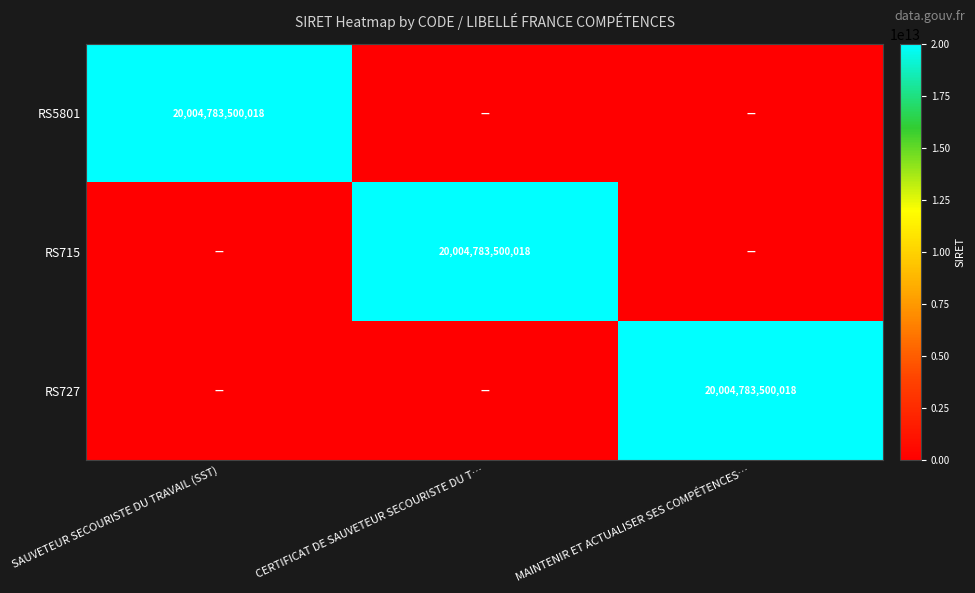

The value of RS5801 at SAUVETEUR SECOURISTE DU TRAVAIL (SST) is 27795641829646. True or false?

False